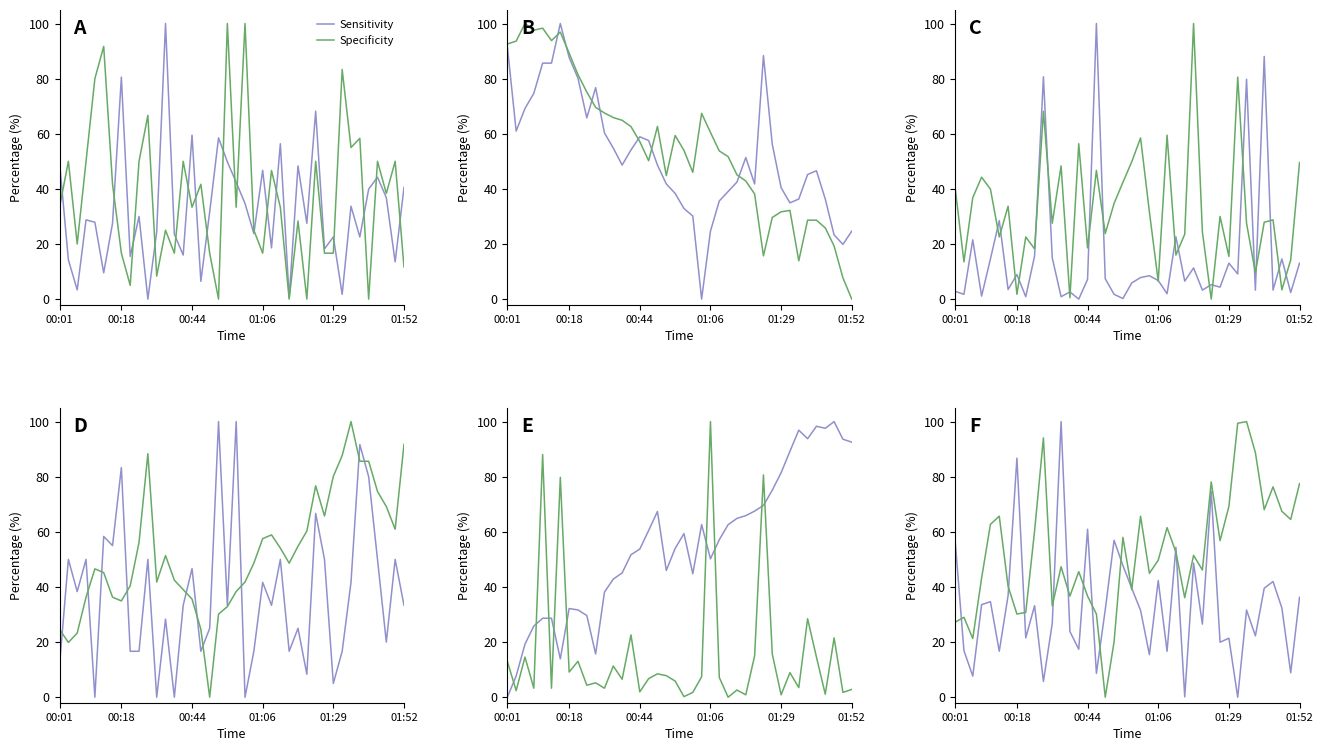

At which label is Specificity closest to 49?

01:06